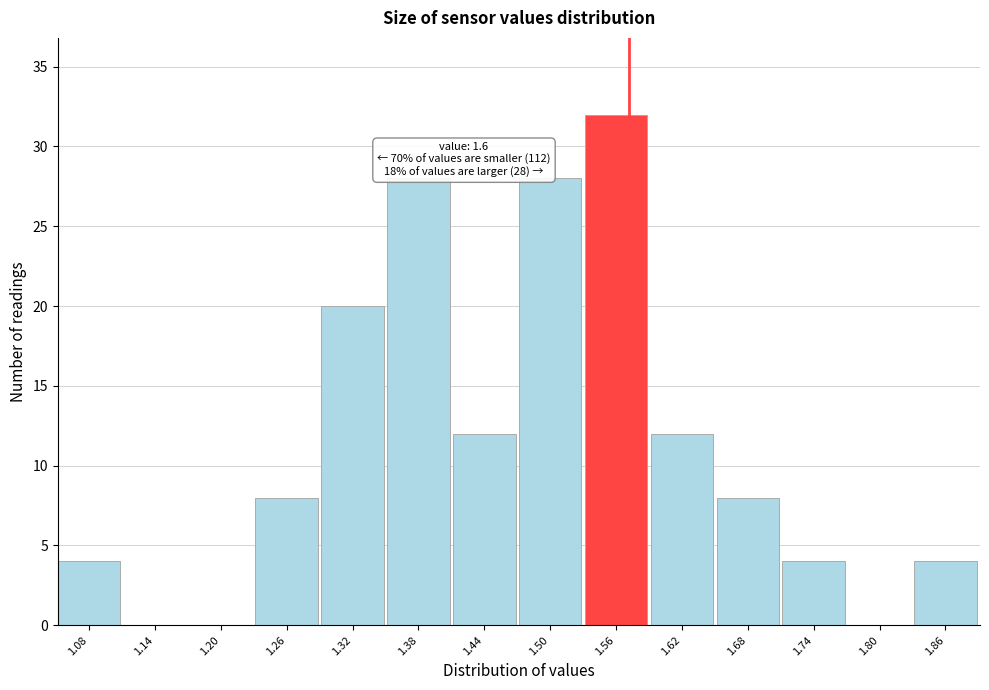

Reading left to right, what are all the values shown in this chart?

1.08=4	1.14=0	1.20=0	1.26=8	1.32=20	1.38=28	1.44=12	1.50=28	1.56=32	1.62=12	1.68=8	1.74=4	1.80=0	1.86=4